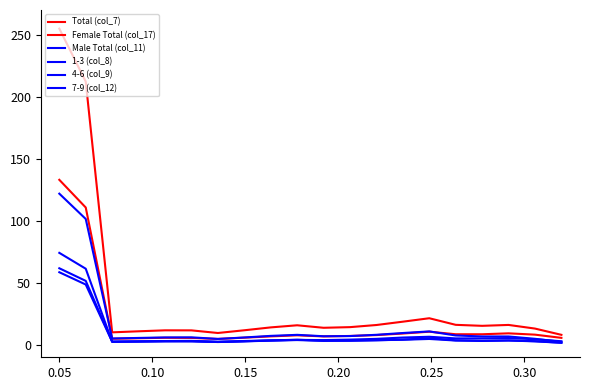

What is the difference between the maximum and minimum values in the Female Total (col_17) series?

128.3